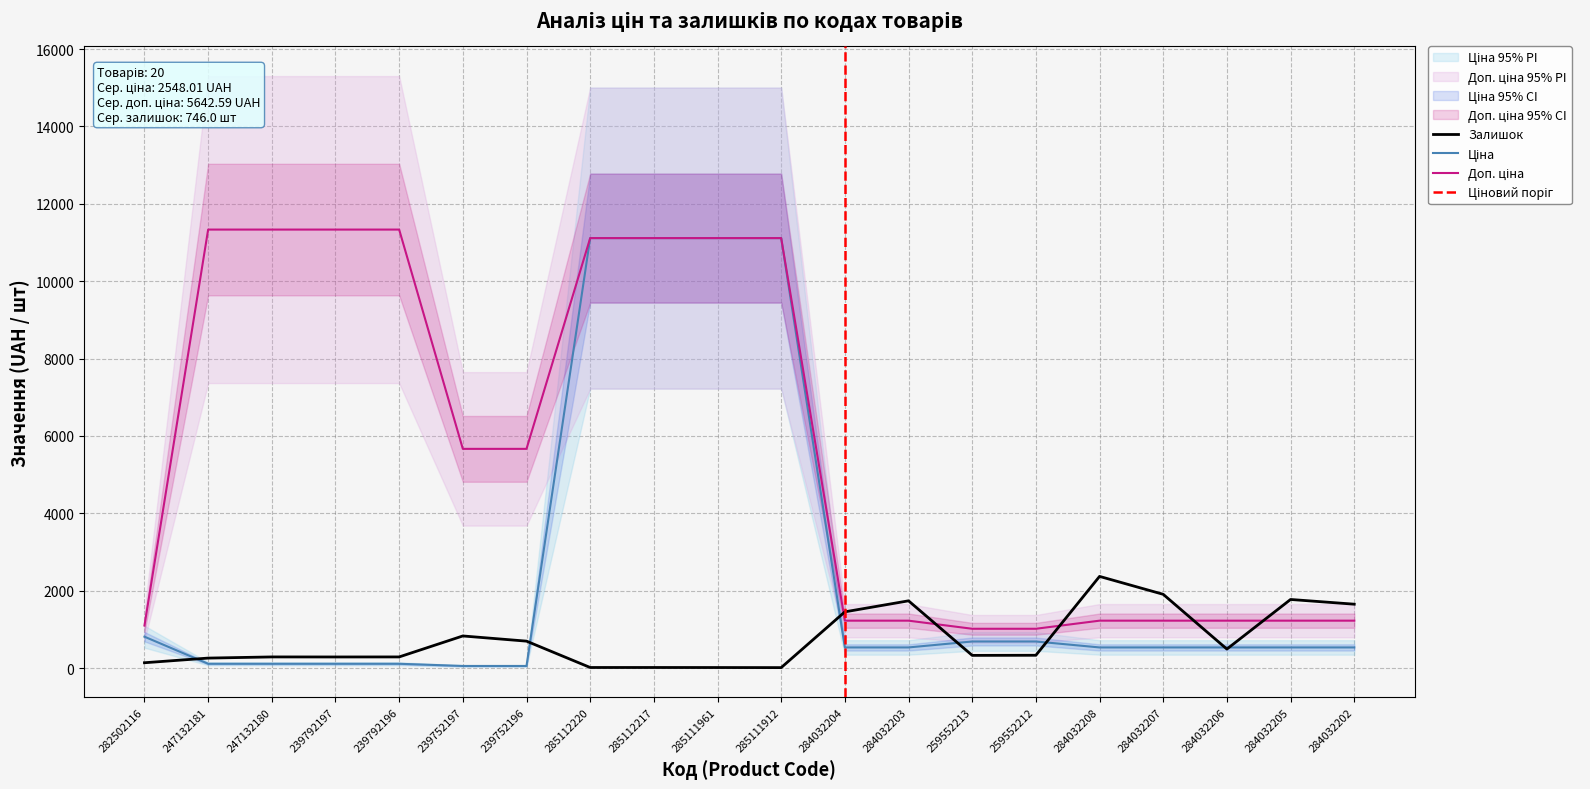

Which series changed the most between 239752196 and 285111961?

Ціна